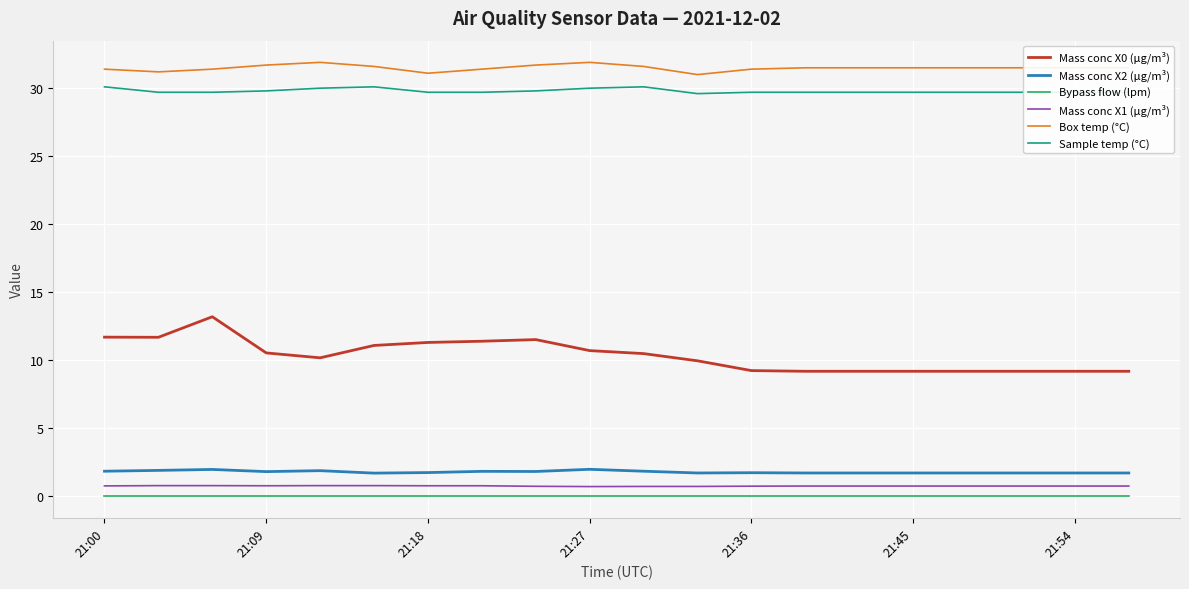

At how many categories does at least one series exceed 15?

20